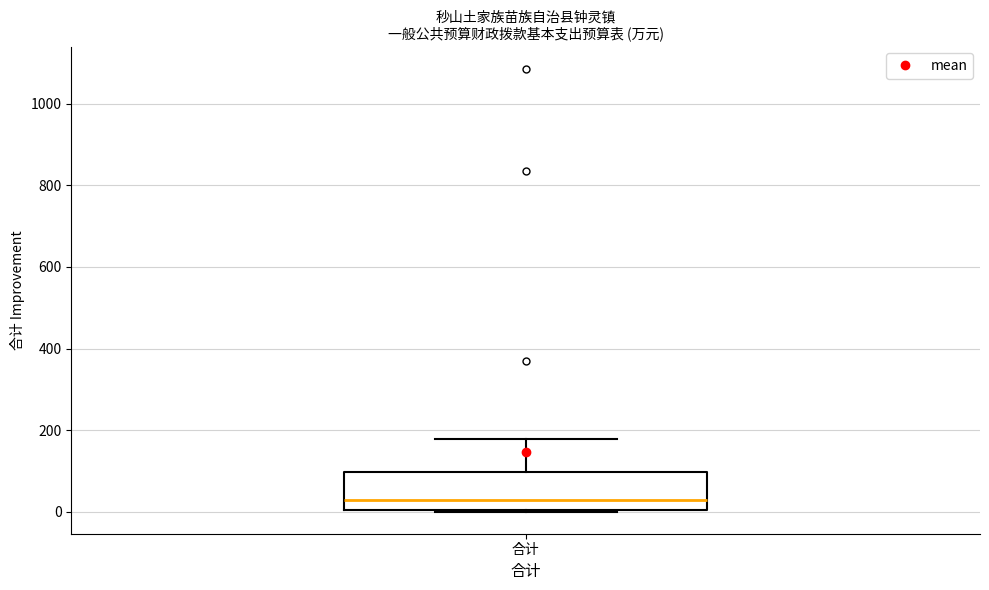

Read this box plot against the y-axis: the position of the median line, the range covered by the box, and the ends of both whiskers. The values are not printed on the chart, so give them approximately, as read against the axis.

median 20, box 0 to 100, whiskers 0 to 180